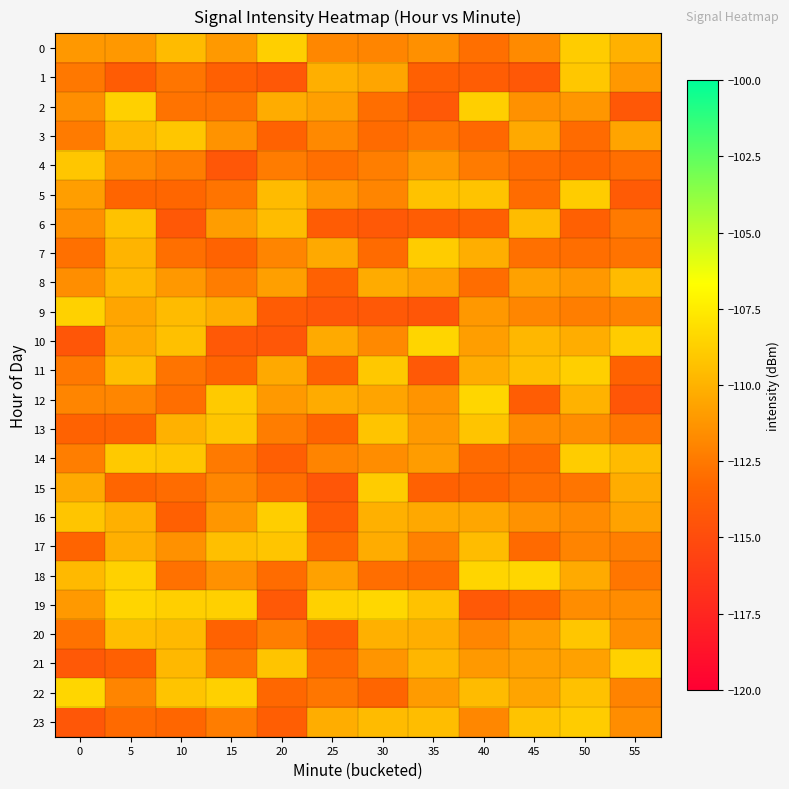

At how many categories does at least one series exceed -109?

12